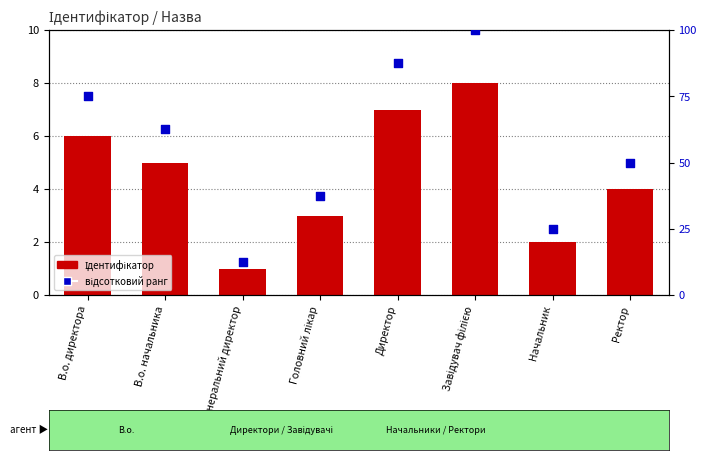

At how many categories does at least one series exceed 10?

8